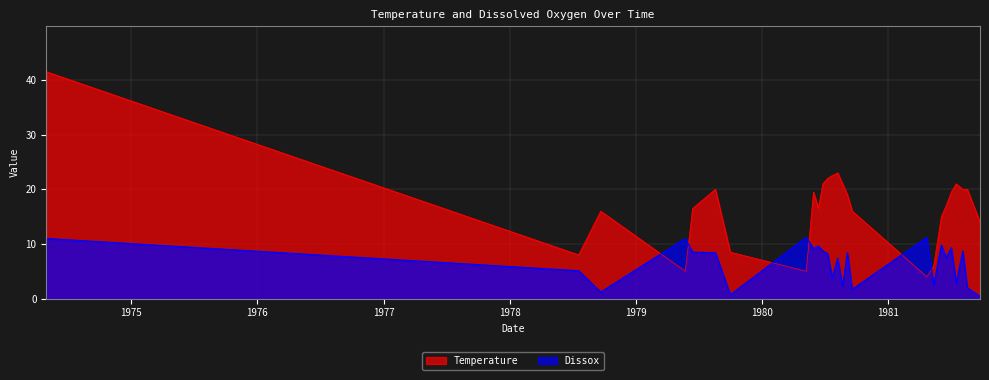

What is the sum of all Dissox values?

170.3